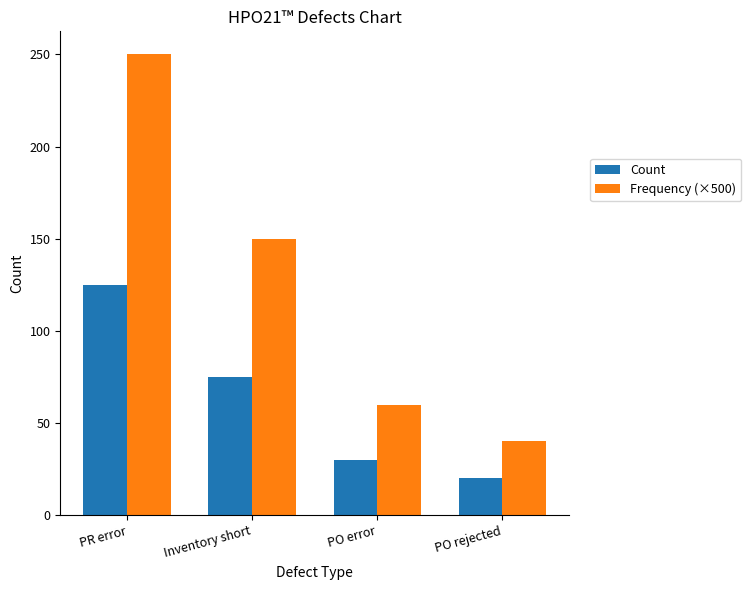

What are all the series names shown in the legend?

Count, Frequency (×500)